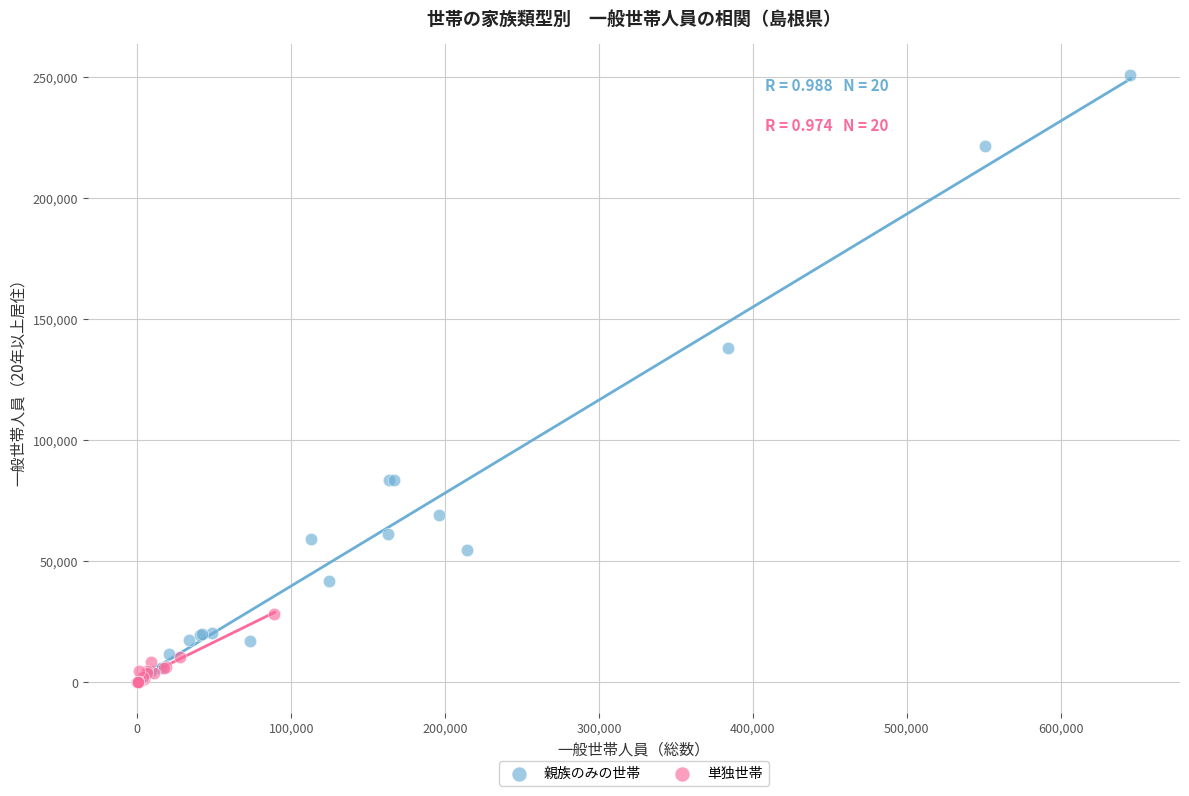

Which series reaches the maximum Y coordinate?

親族のみの世帯